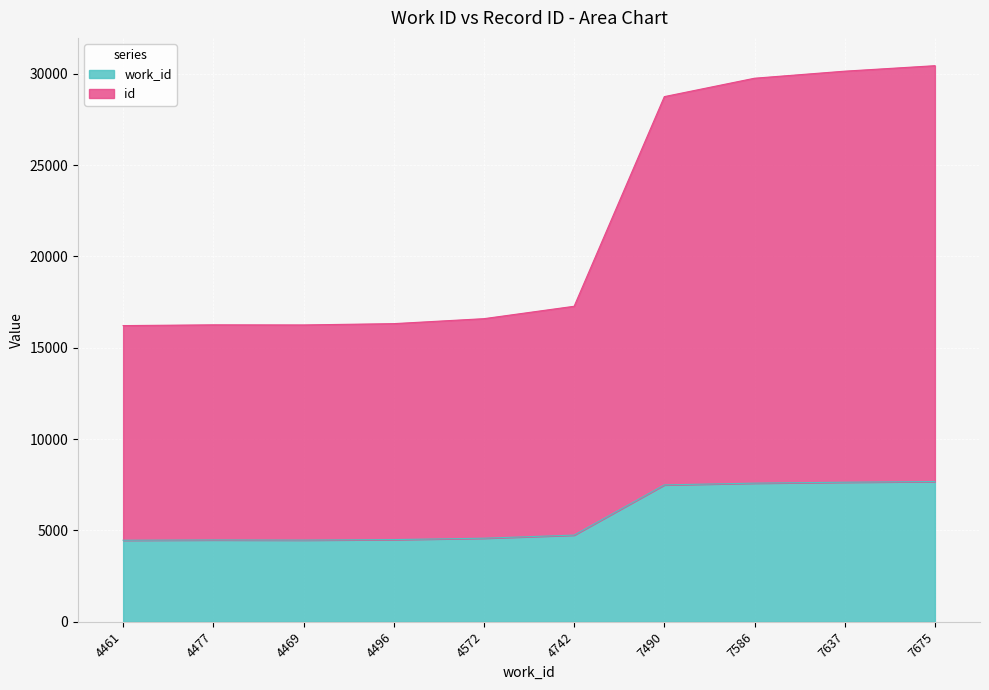

Which series has the widest spread of values?

id